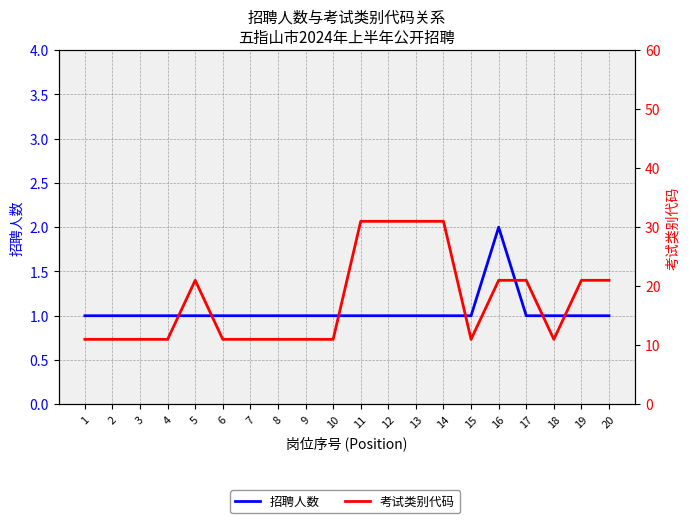

Rank the series by their average value, from lowest to highest.

招聘人数, 考试类别代码